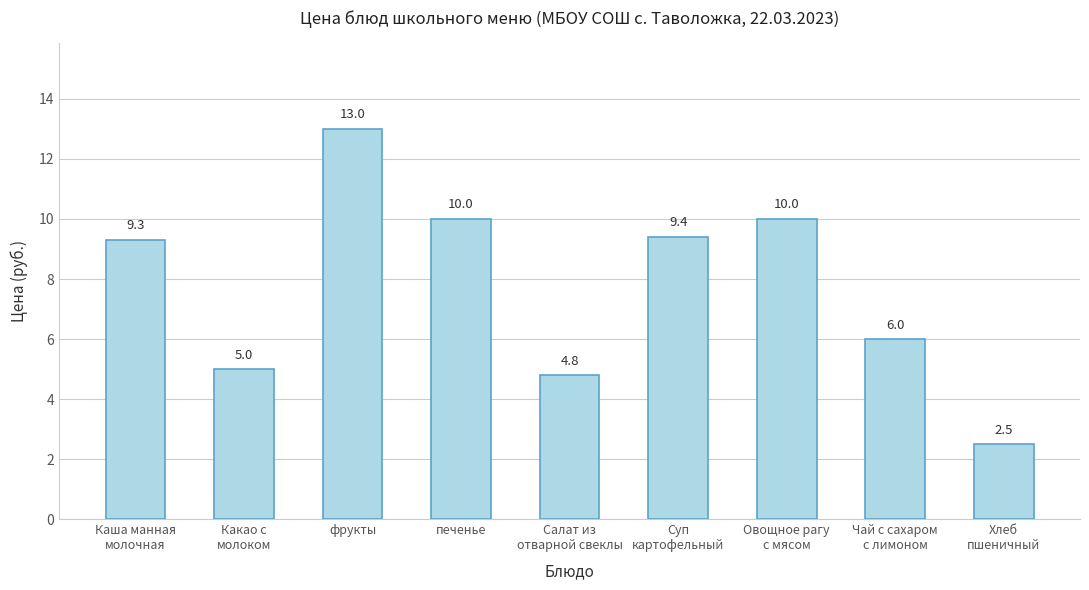

The chart shows a value of 13.0 at фрукты. True or false?

True